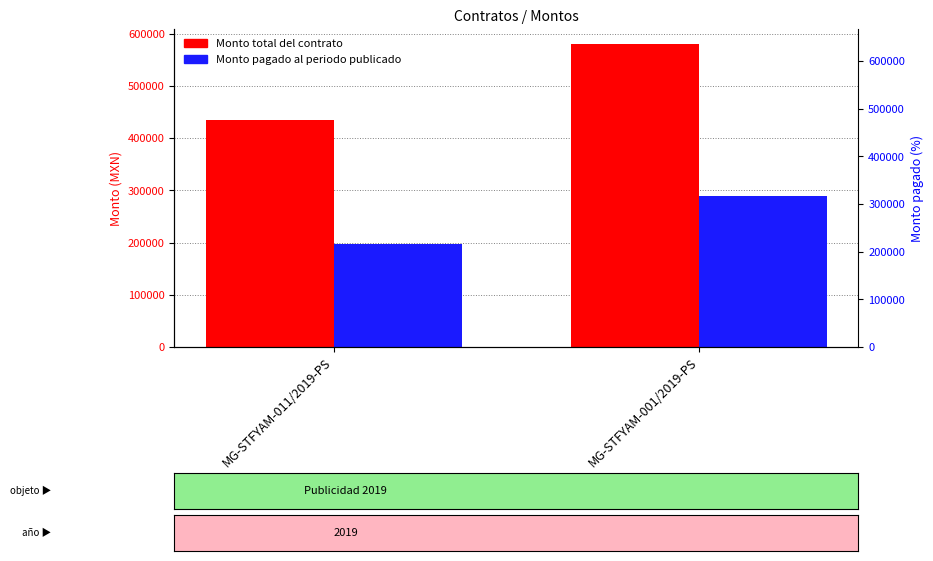

At which label does Monto total del contrato reach its minimum?

MG-STFYAM-011/2019-PS